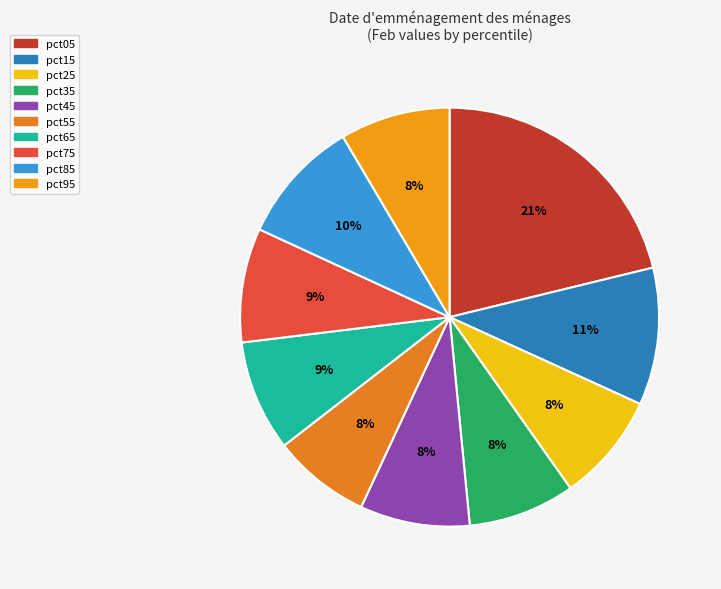

To the nearest percent, what is the average slice percentage?

10%